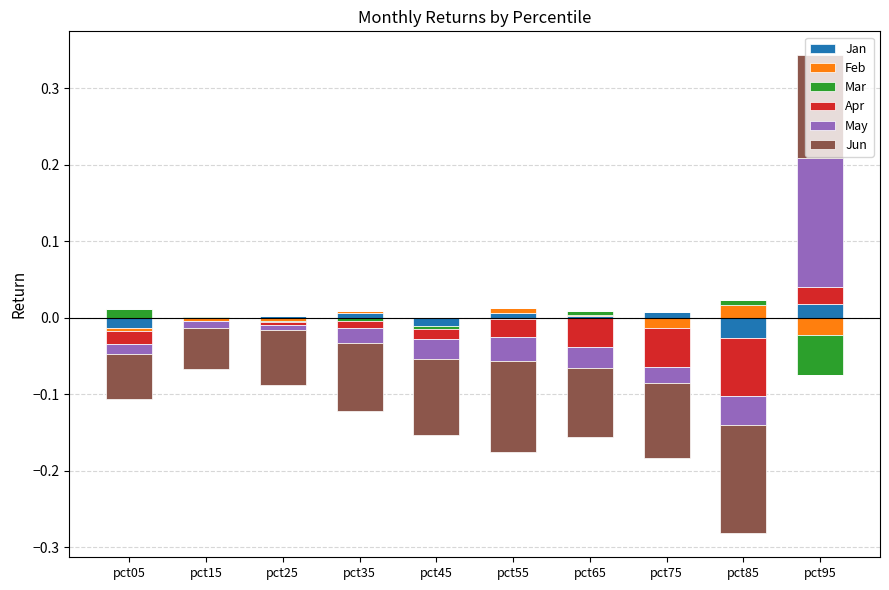

How many groups of bars are there?

10